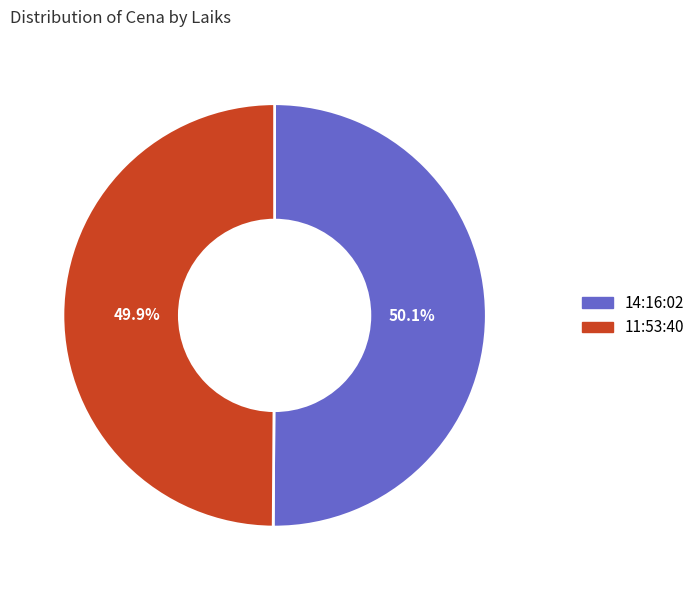

What portion of the pie excludes 14:16:02?

49.9%